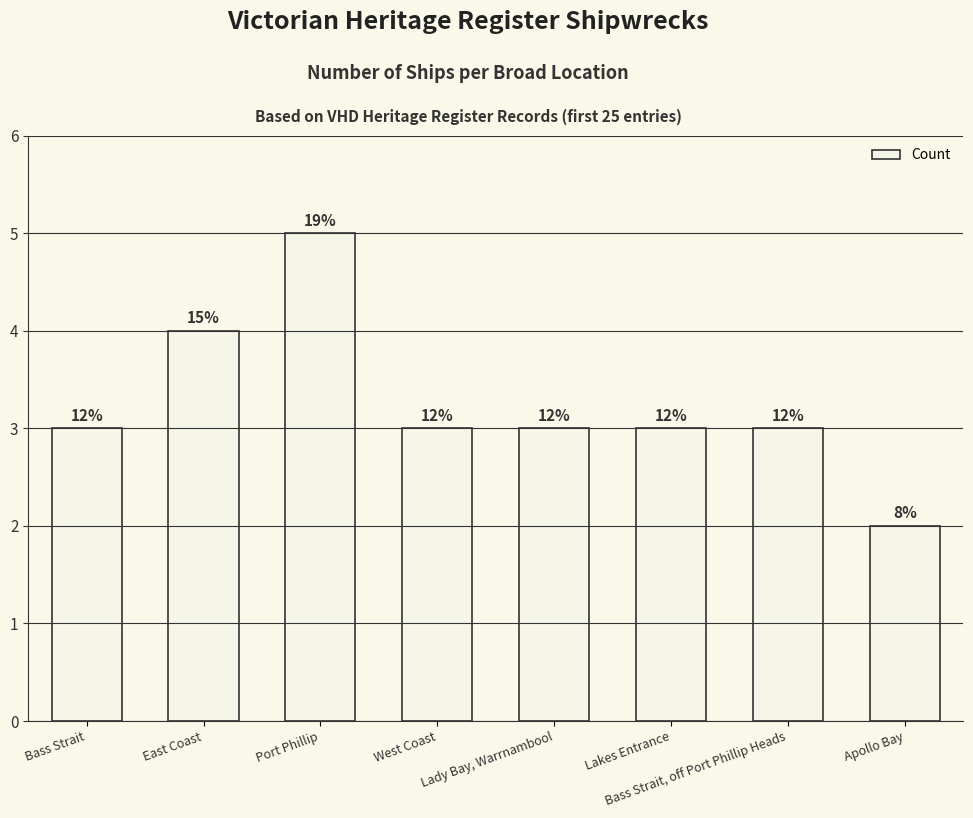

Are the bars grouped side by side (vs. stacked)?

No